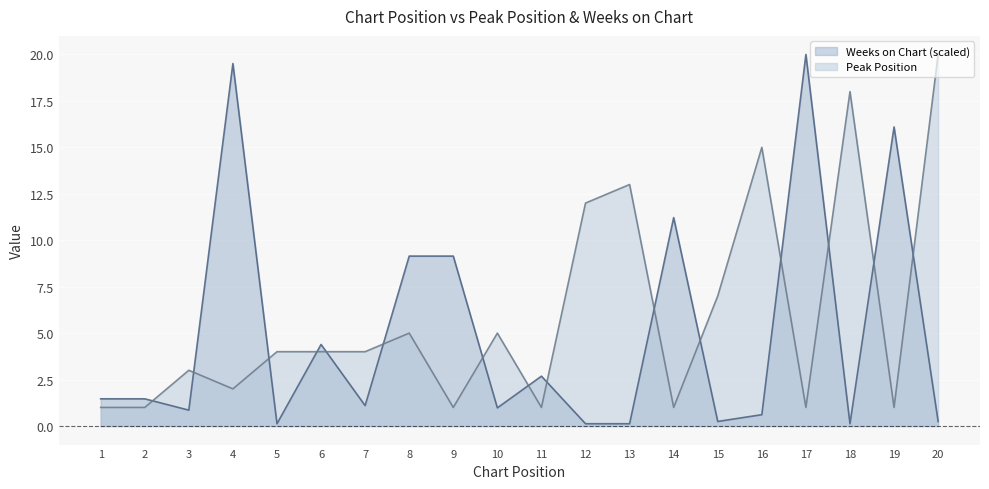

How many values in the Weeks on Chart series are below 1?

9